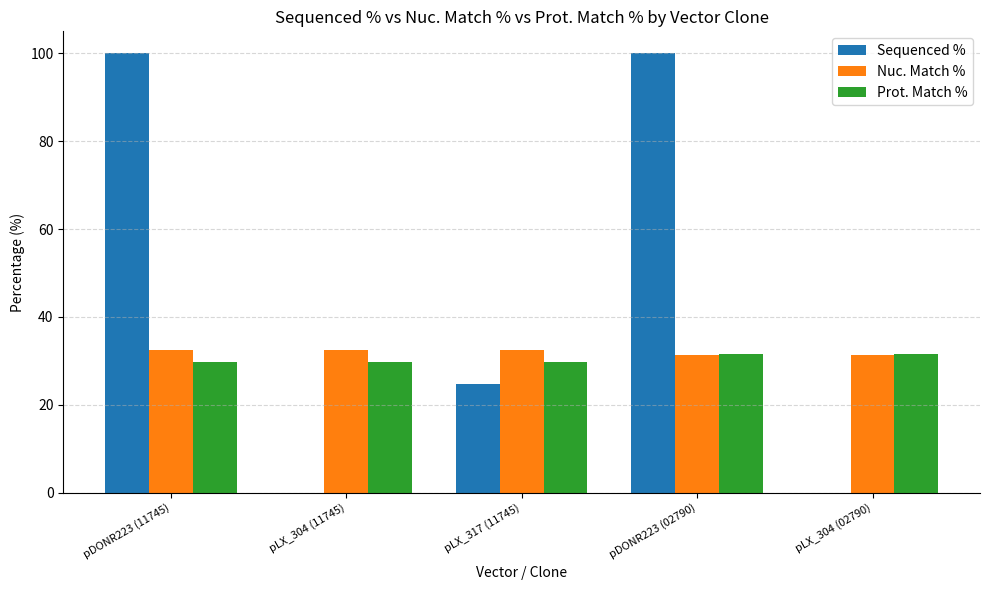

What is the total value across all series at pDONR223 (11745)?

162.1